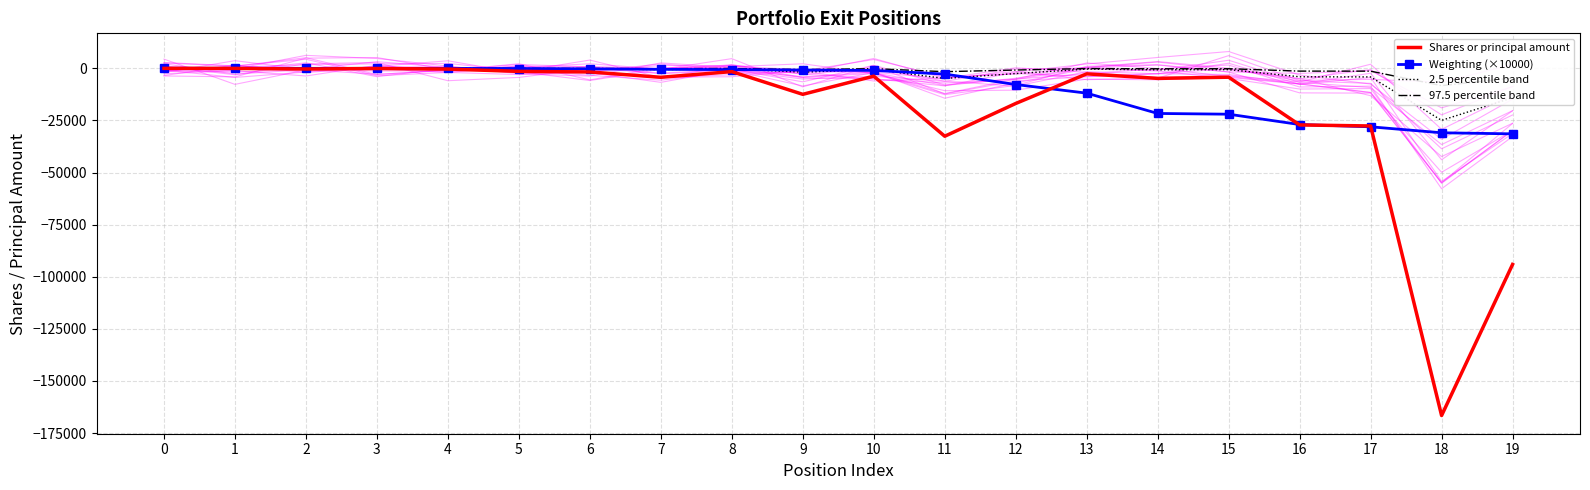

List the series in order of their peak value, lowest first.

Shares or principal amount, 2.5 percentile band, 97.5 percentile band, Weighting (×10000)